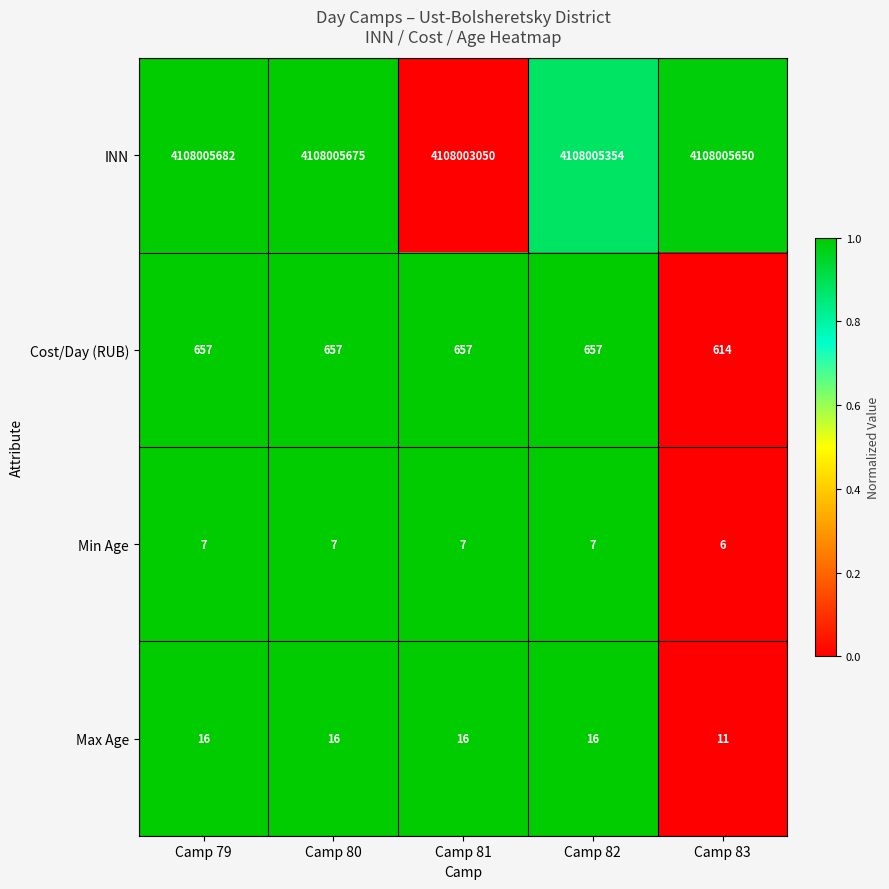

Reading left to right, transcribe all the data shown in this chart.

INN: Camp 79=4108005682	Camp 80=4108005675	Camp 81=4108003050	Camp 82=4108005354	Camp 83=4108005650
Cost/Day (RUB): Camp 79=657	Camp 80=657	Camp 81=657	Camp 82=657	Camp 83=614
Min Age: Camp 79=7	Camp 80=7	Camp 81=7	Camp 82=7	Camp 83=6
Max Age: Camp 79=16	Camp 80=16	Camp 81=16	Camp 82=16	Camp 83=11